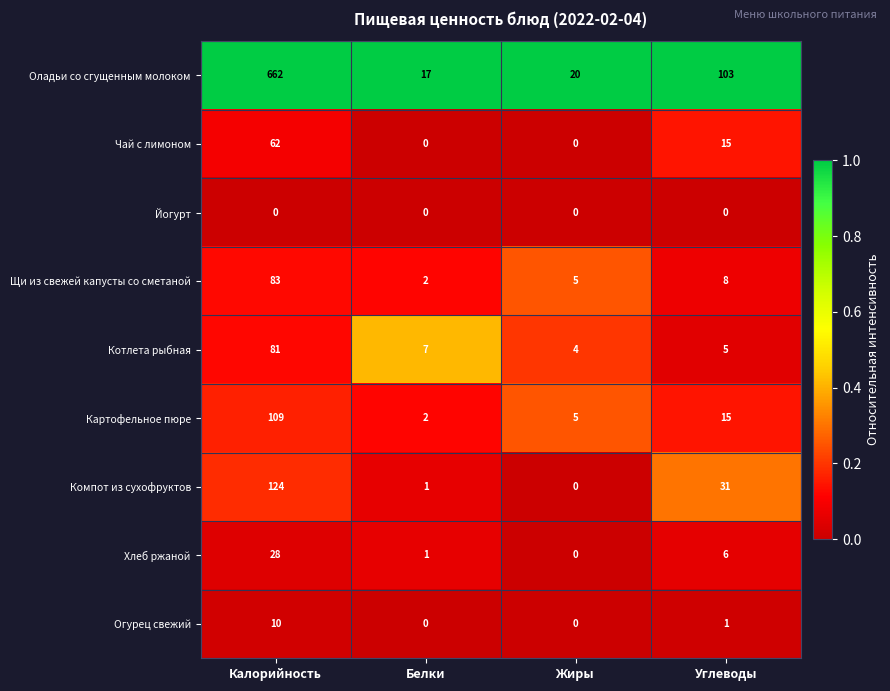

At which label does Компот из сухофруктов first exceed 31?

Калорийность